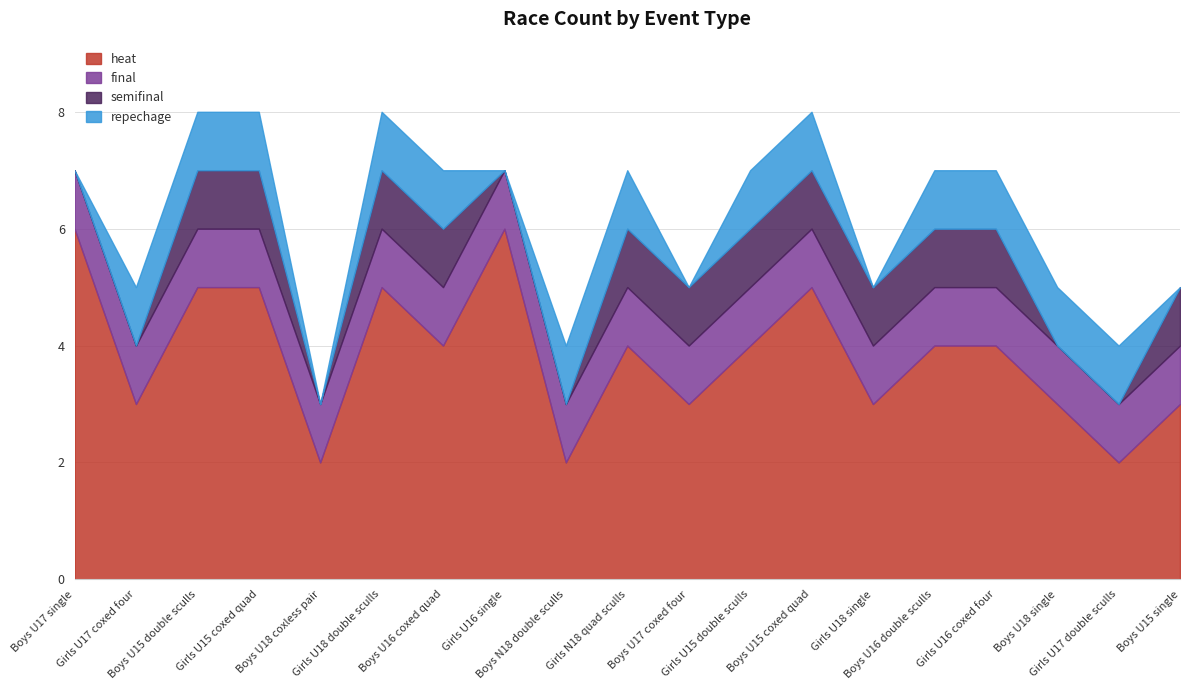

At which category does the chart reach its minimum across all series?

Boys U17 single